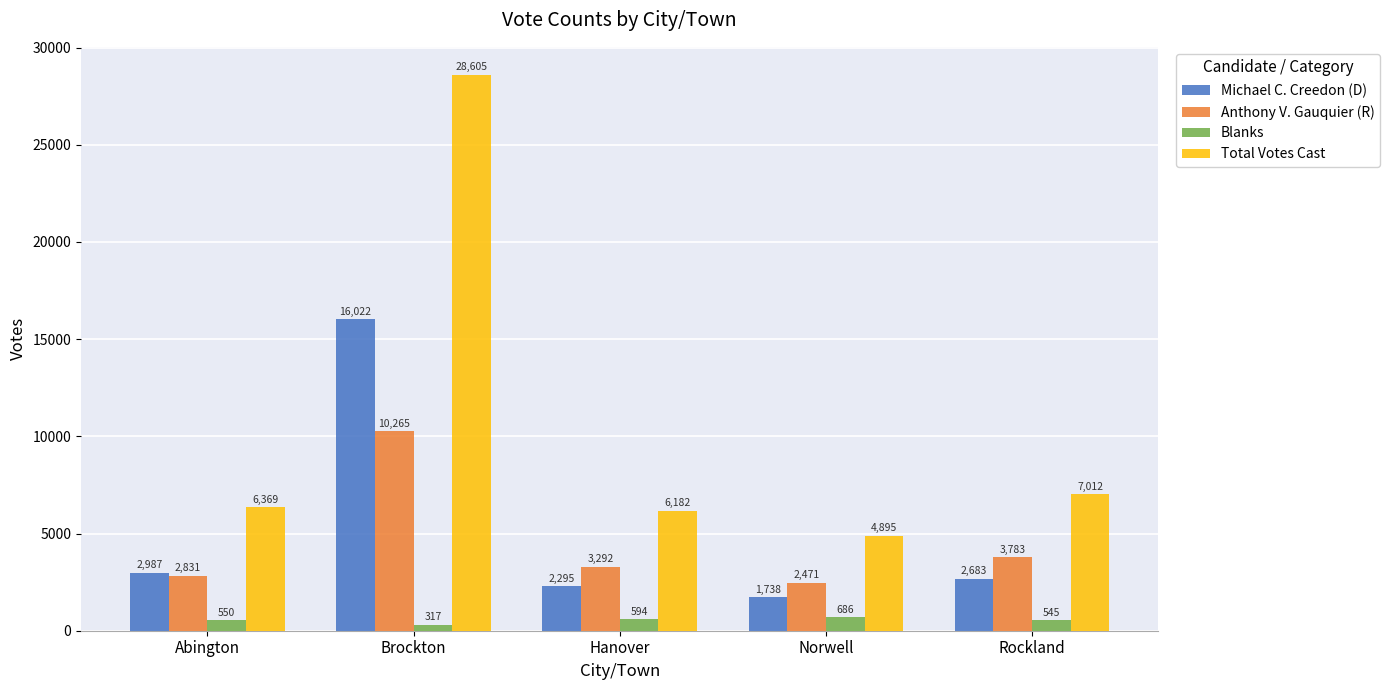

What is the average value of the Michael C. Creedon (D) series?

5145